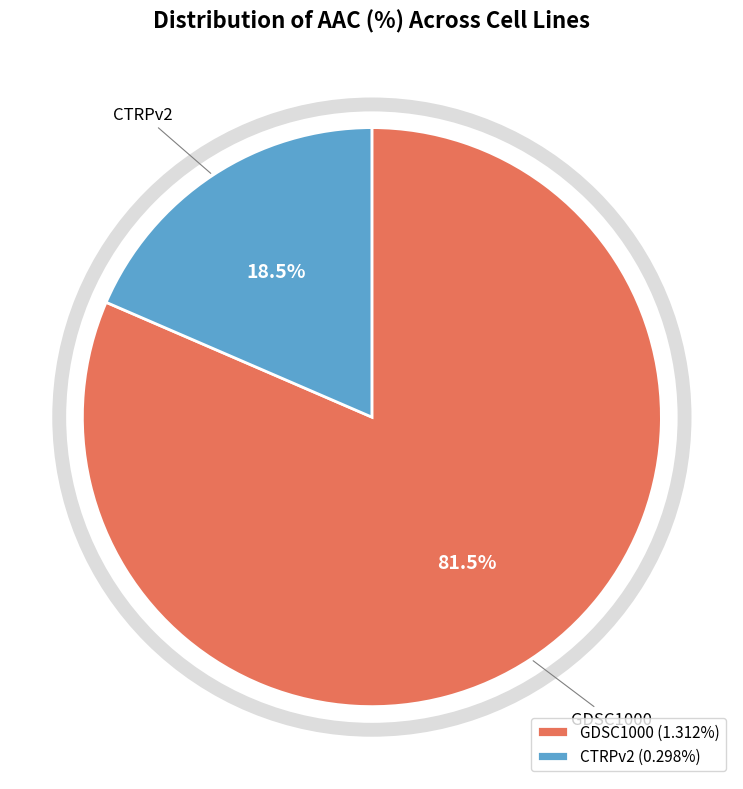

What percentage do CTRPv2 and GDSC1000 together represent?

100.0%